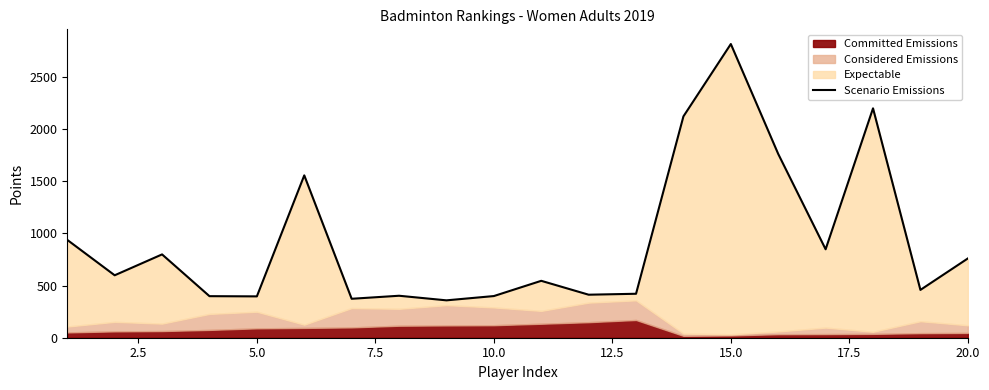

How many points are lower than both their immediate neighbors (excluding endpoints)?

7